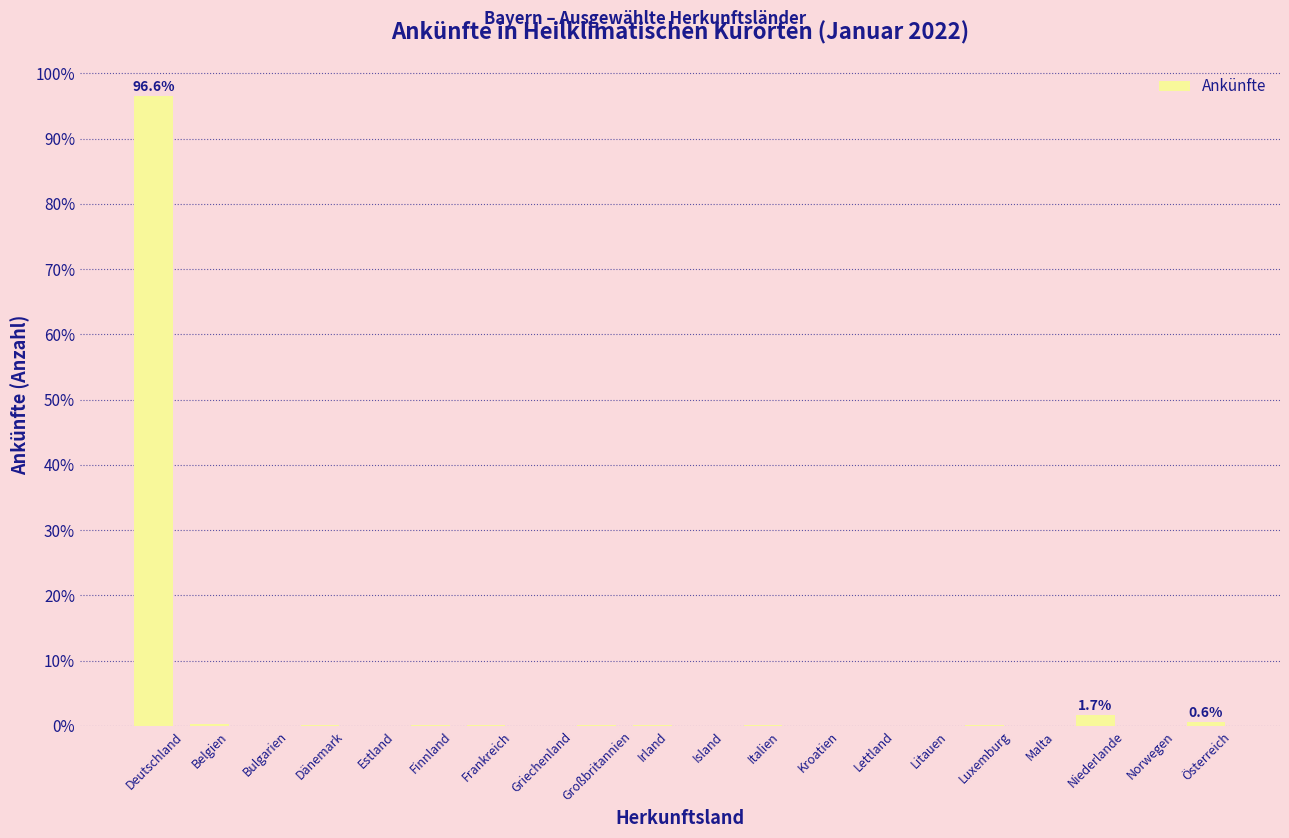

Is it true that the value at Deutschland is 148.3?

False